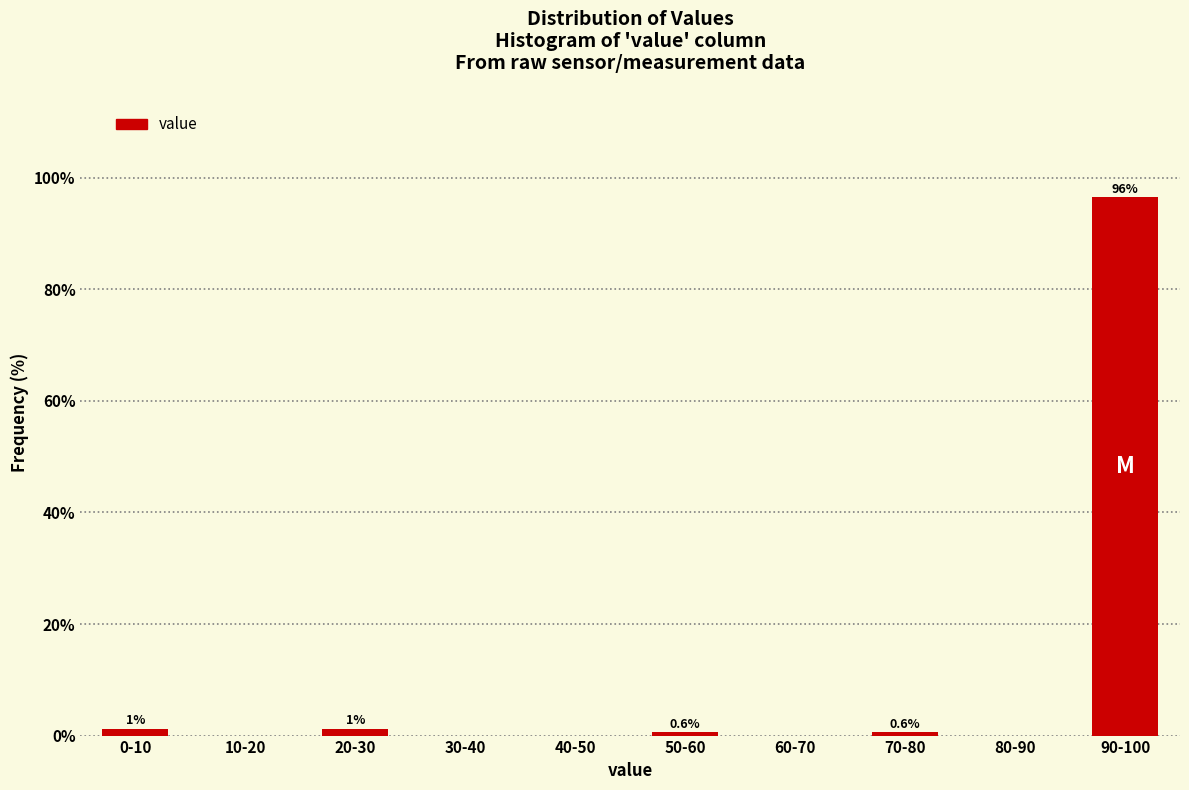

The value at 90-100 is 127.0. True or false?

False